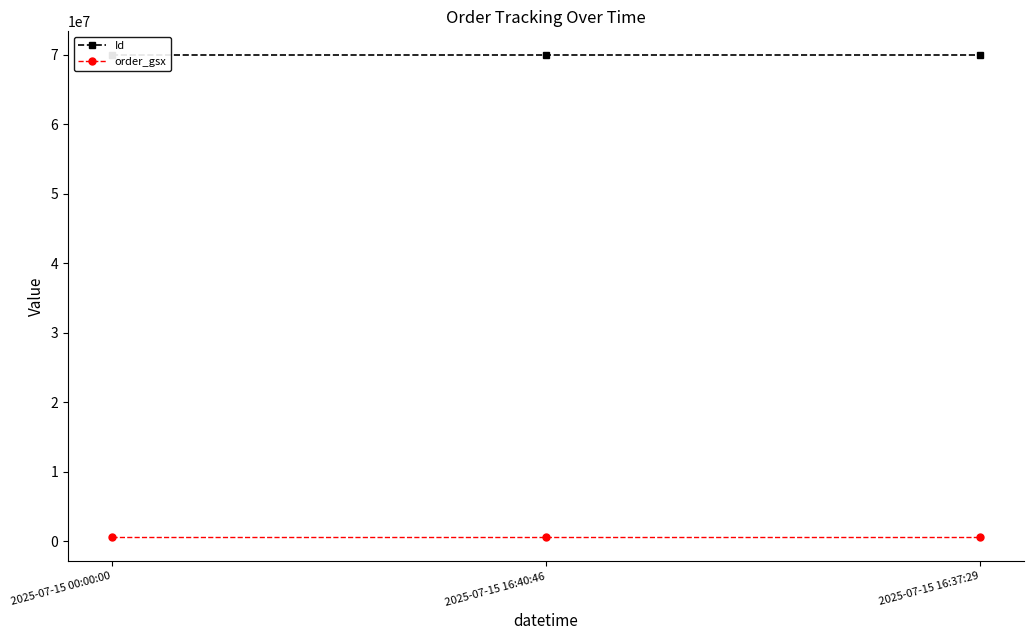

What is the sum of all order_gsx values?

1776669